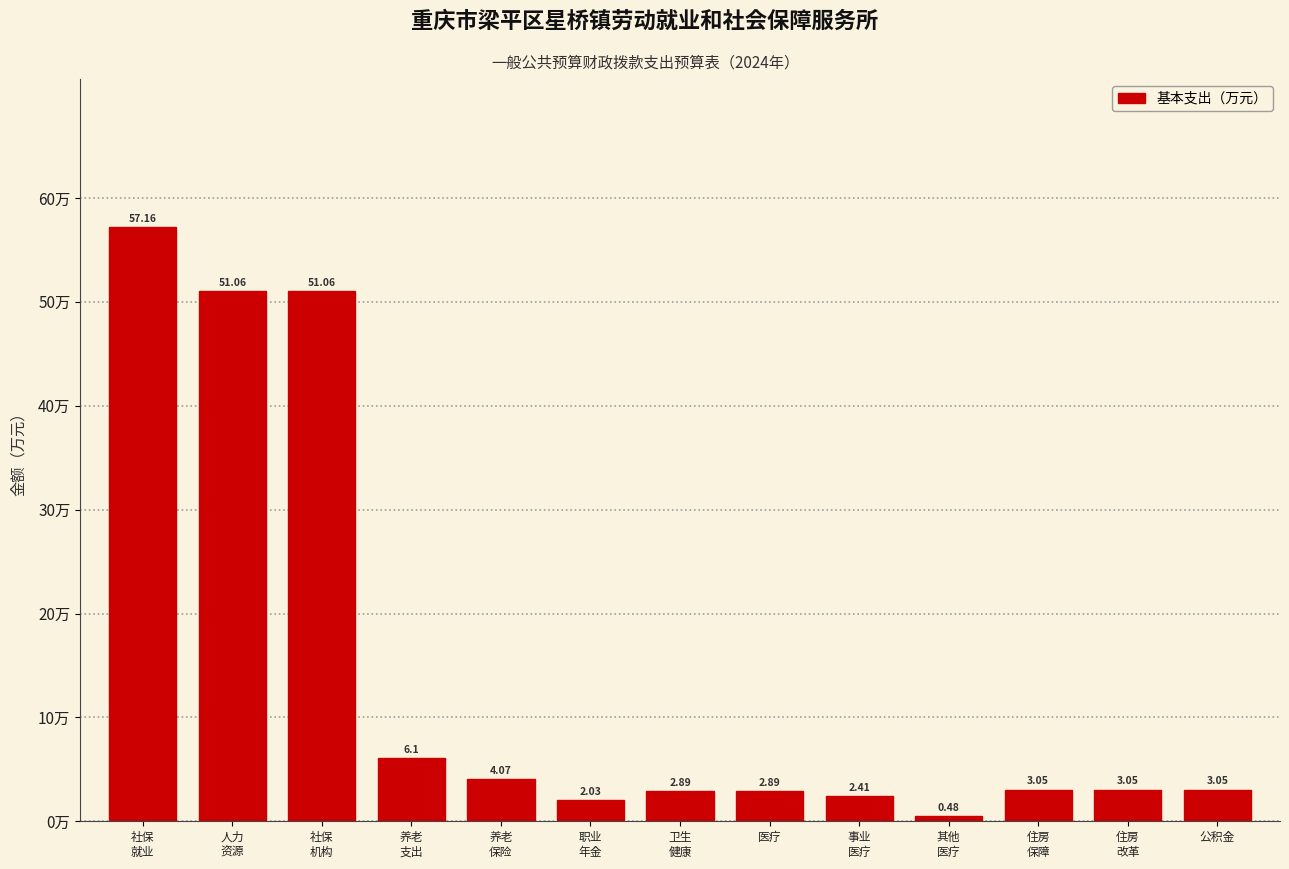

What is the label of the 13th bar from the left?

公积金